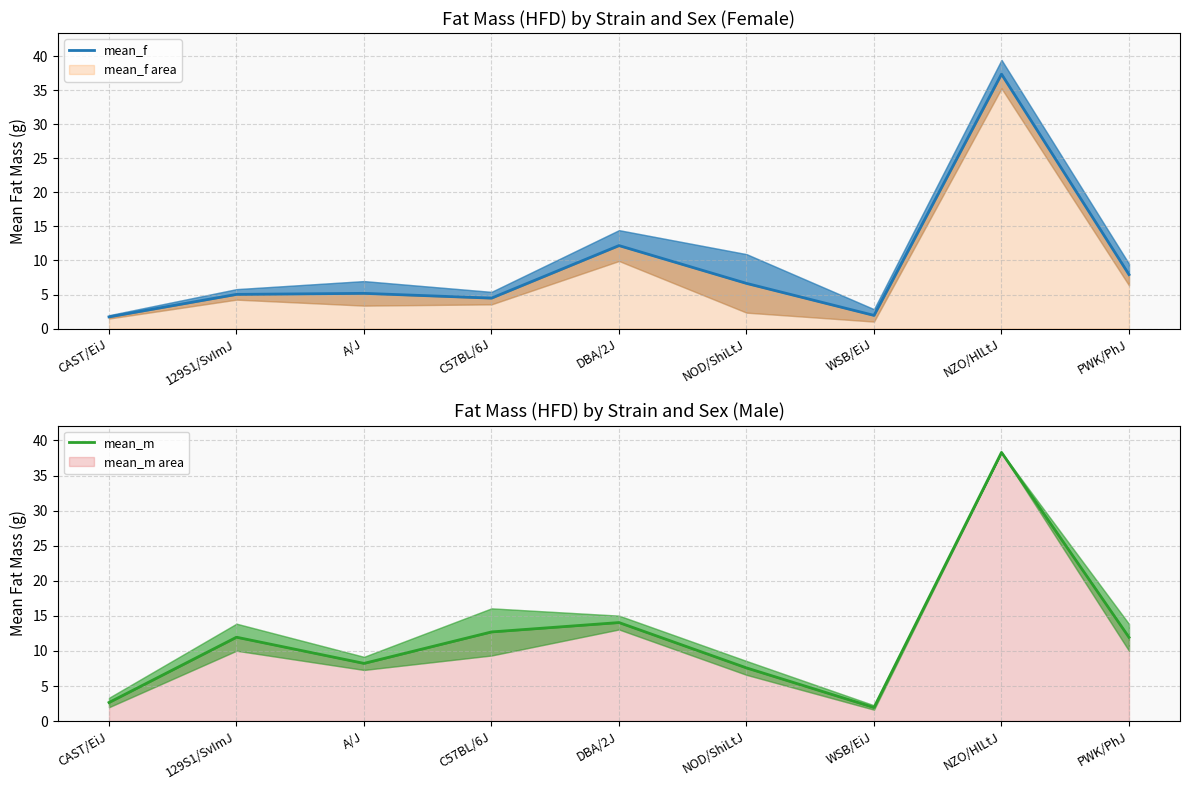

What is the label of the 2nd point from the left?

129S1/SvImJ